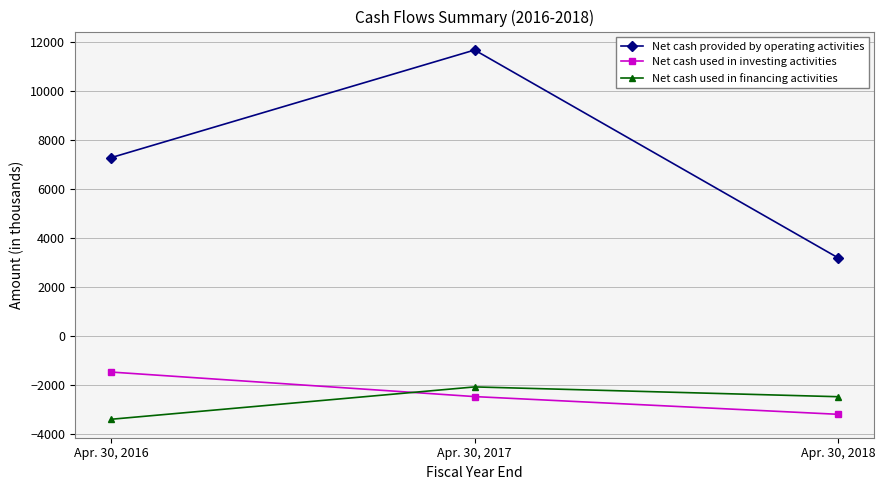

At which label does Net cash provided by operating activities reach its minimum?

Apr. 30, 2018